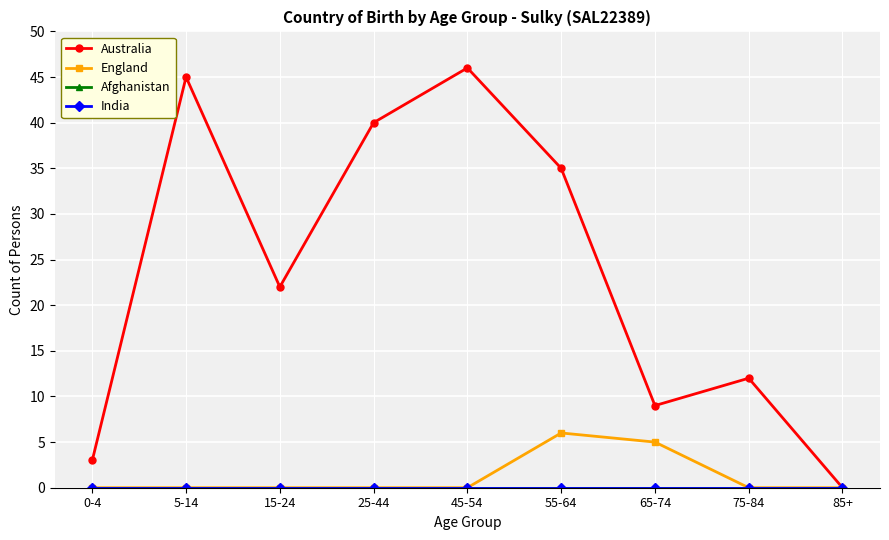

Which series changed the most between 55-64 and 65-74?

Australia